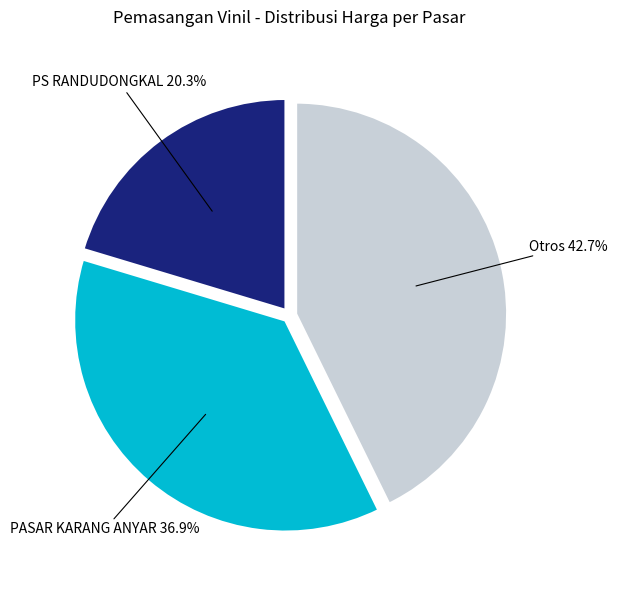

To the nearest percent, what is the difference between the largest and smallest slice percentages?

22%